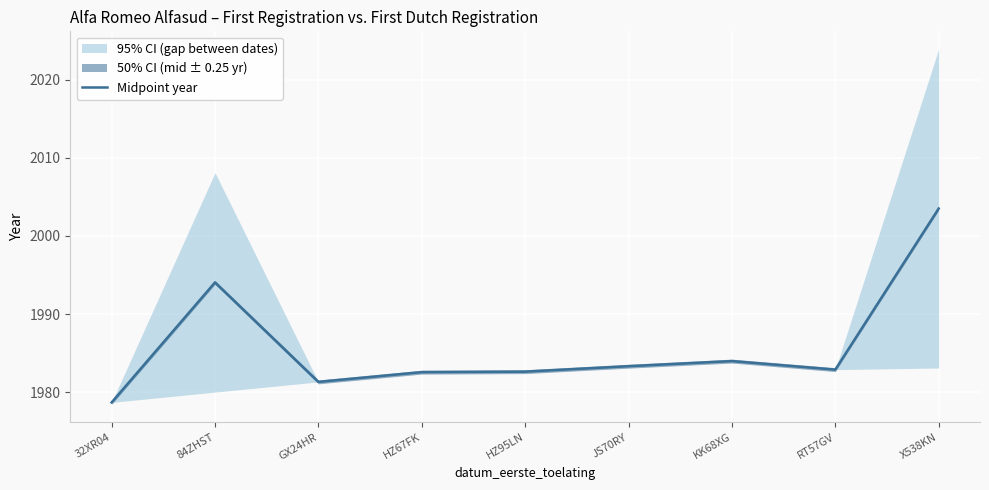

What is the sum of all values?

17872.9